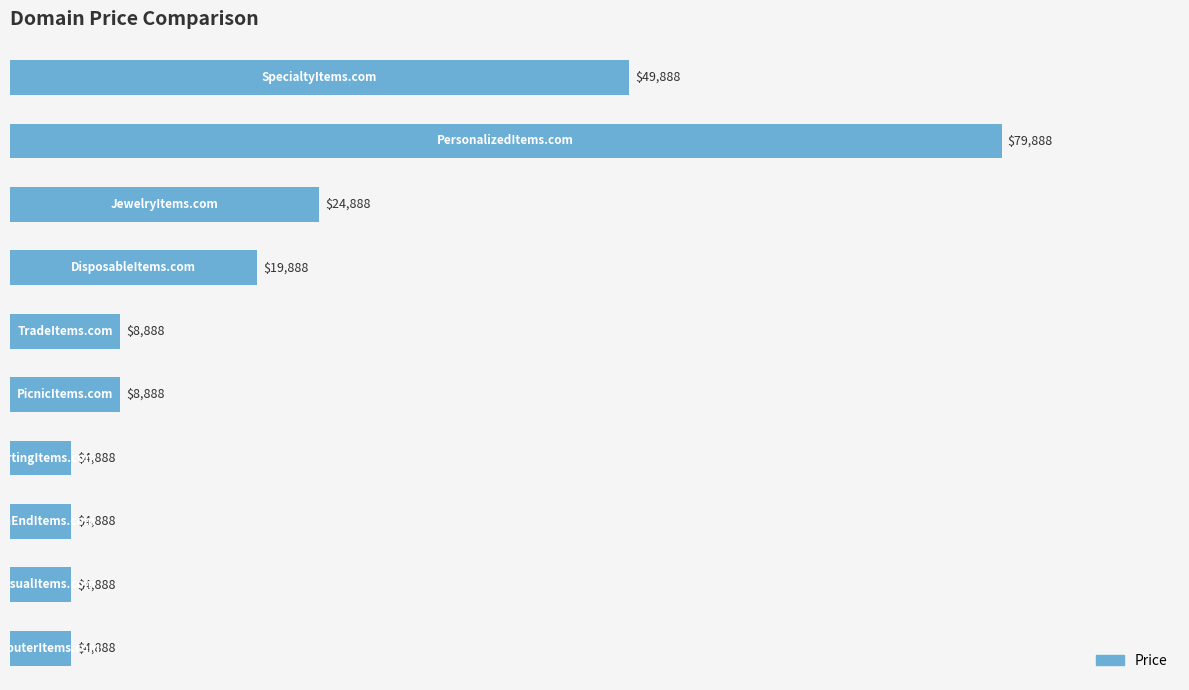

What is the smallest value displayed?

4888